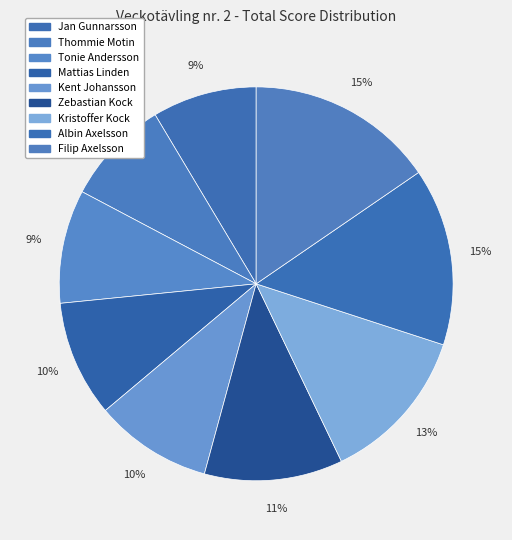

How many slices are in this pie chart?

9